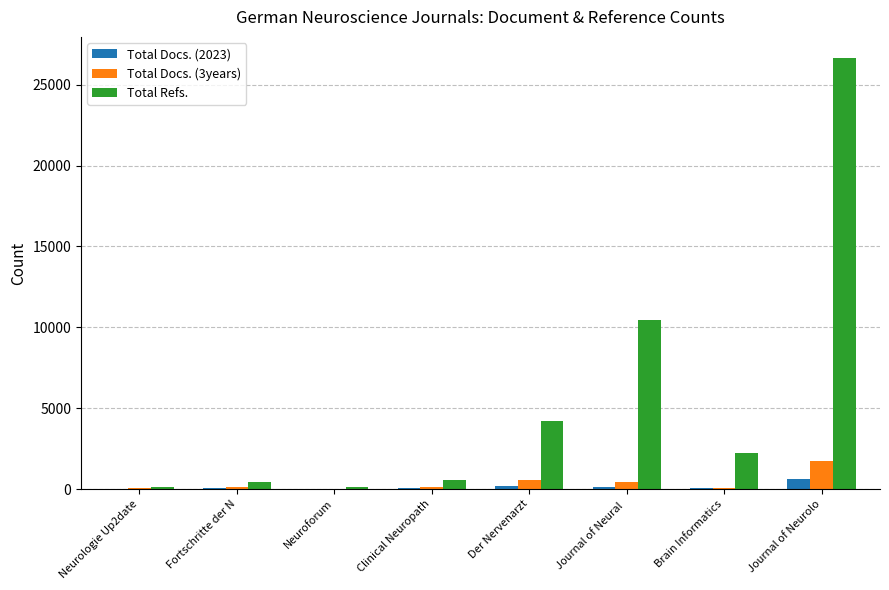

Where is Total Refs. nearest to the value 13360?

Journal of Neural 